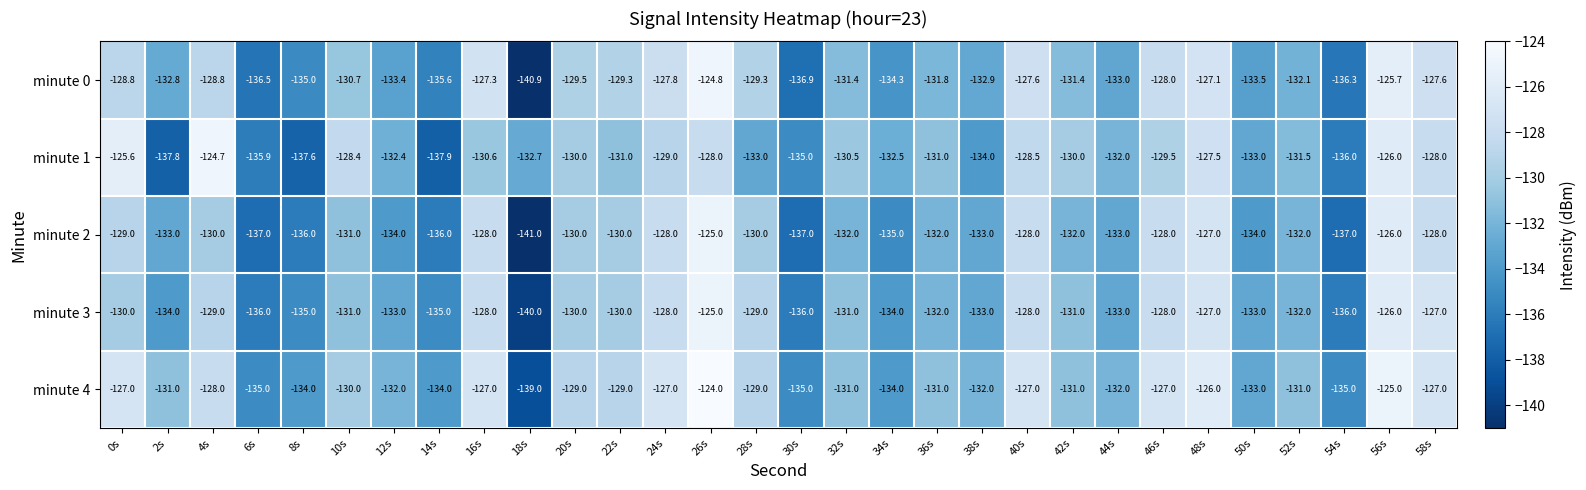

True or false: minute 0 has a value of -135.0 at 8s.

True